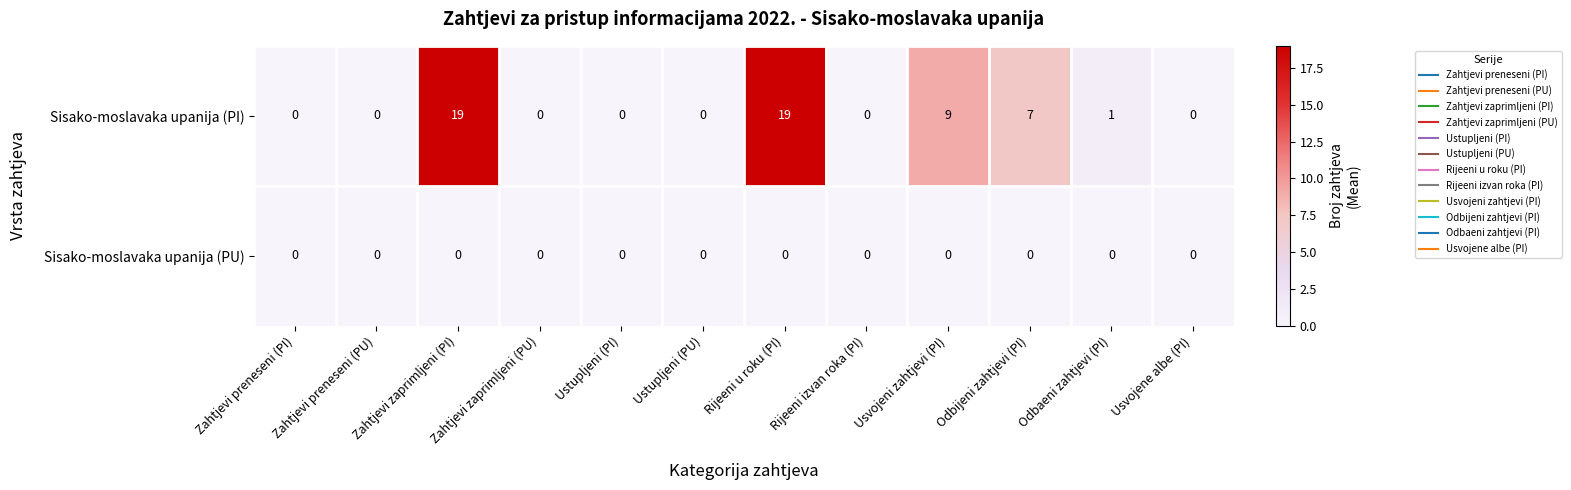

True or false: Sisako-moslavaka upanija (PI) has a value of -11 at Zahtjevi preneseni (PU).

False